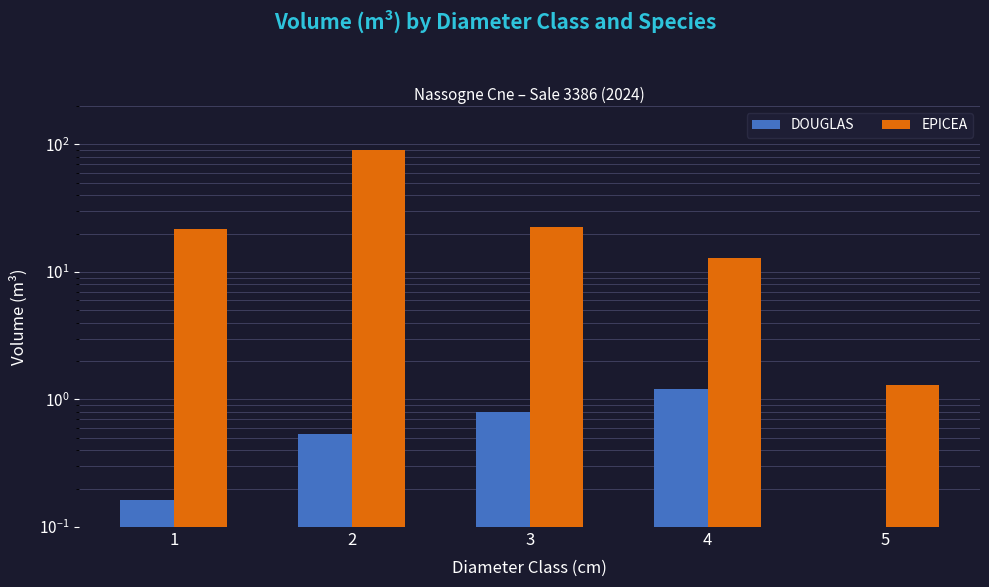

The EPICEA series shows 31.0 at 1. True or false?

False